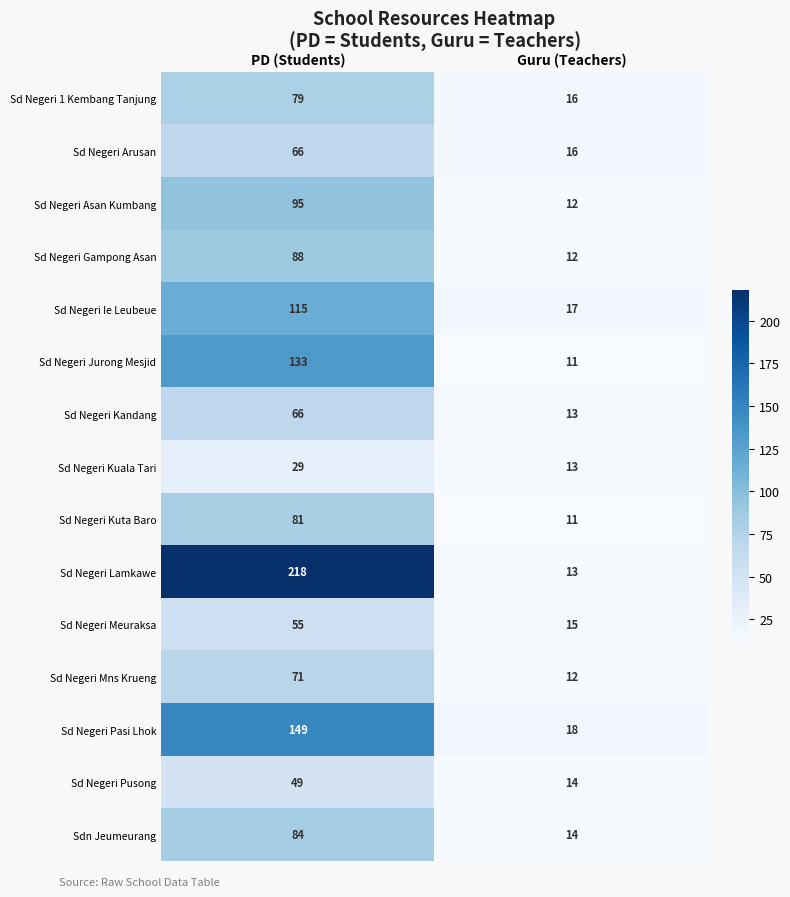

What is the sum of the Sd Negeri Jurong Mesjid values at PD (Students) and Guru (Teachers)?

144